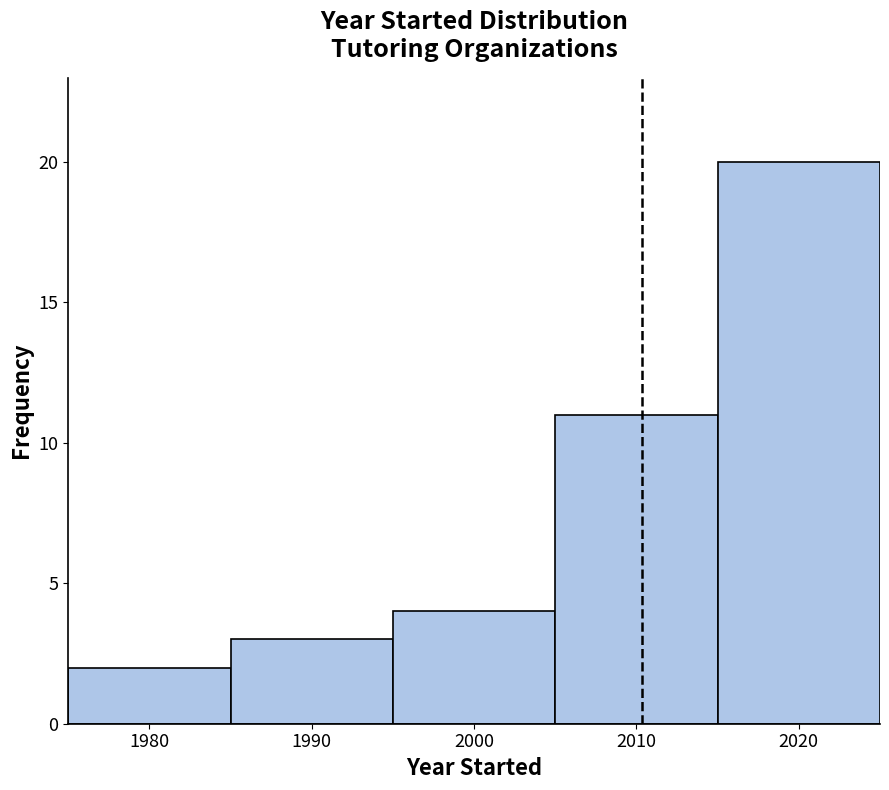

What is the height of the bar covering 1995 to 2005 on the x-axis? The values are not printed on the chart, so give them approximately, as read against the axis.

4